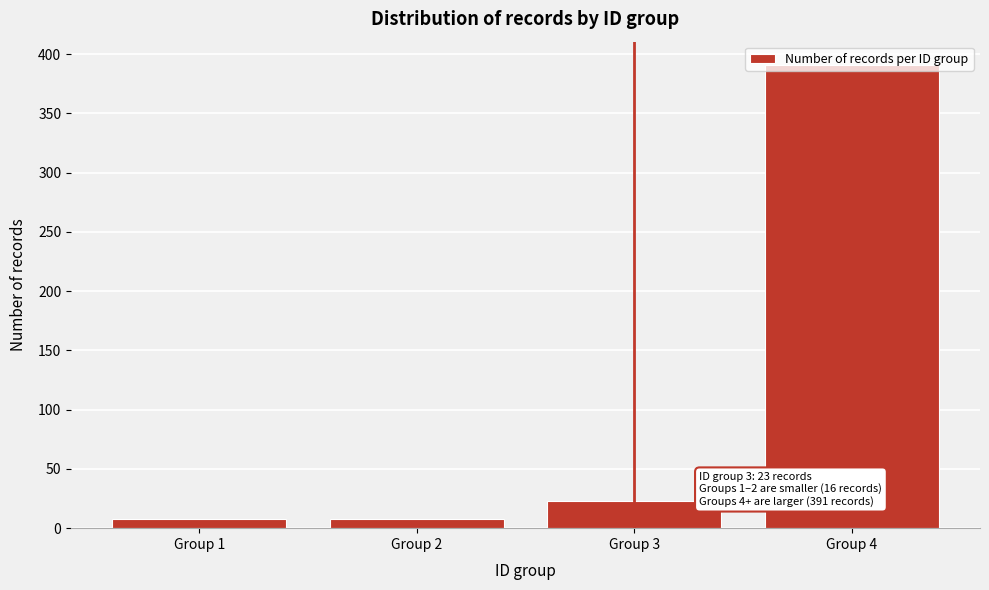

Between Group 3 and Group 4, which is larger?

Group 4